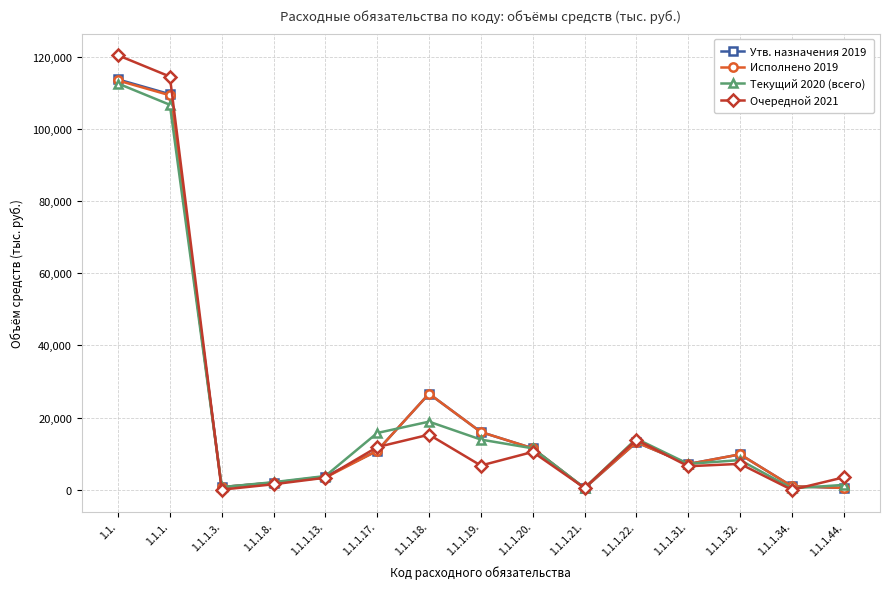

What is the average value of the Исполнено 2019 series?

21723.3